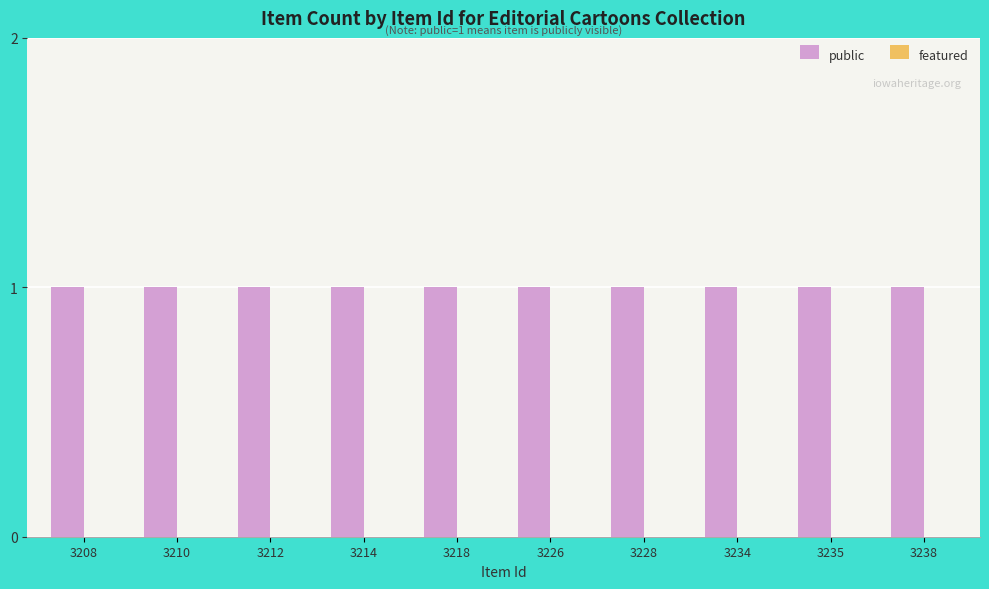

Rank the series by their average value, from highest to lowest.

public, featured